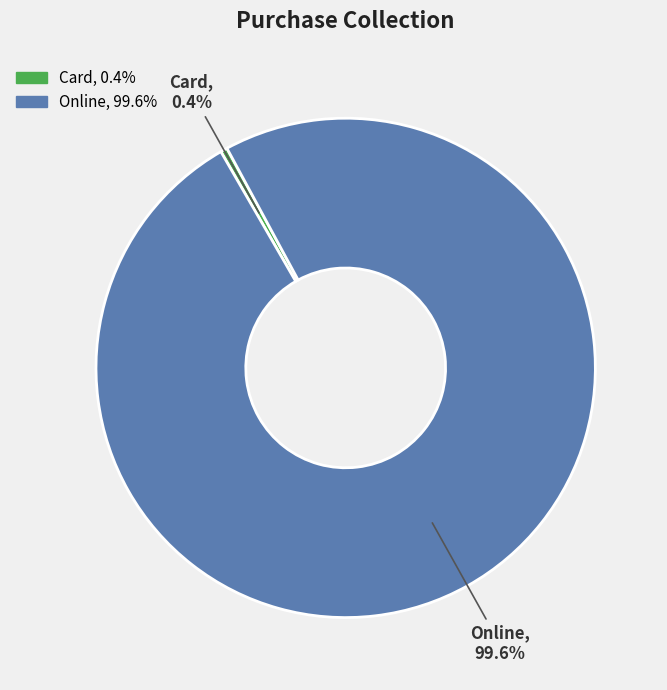

Which category accounts for the majority?

Online